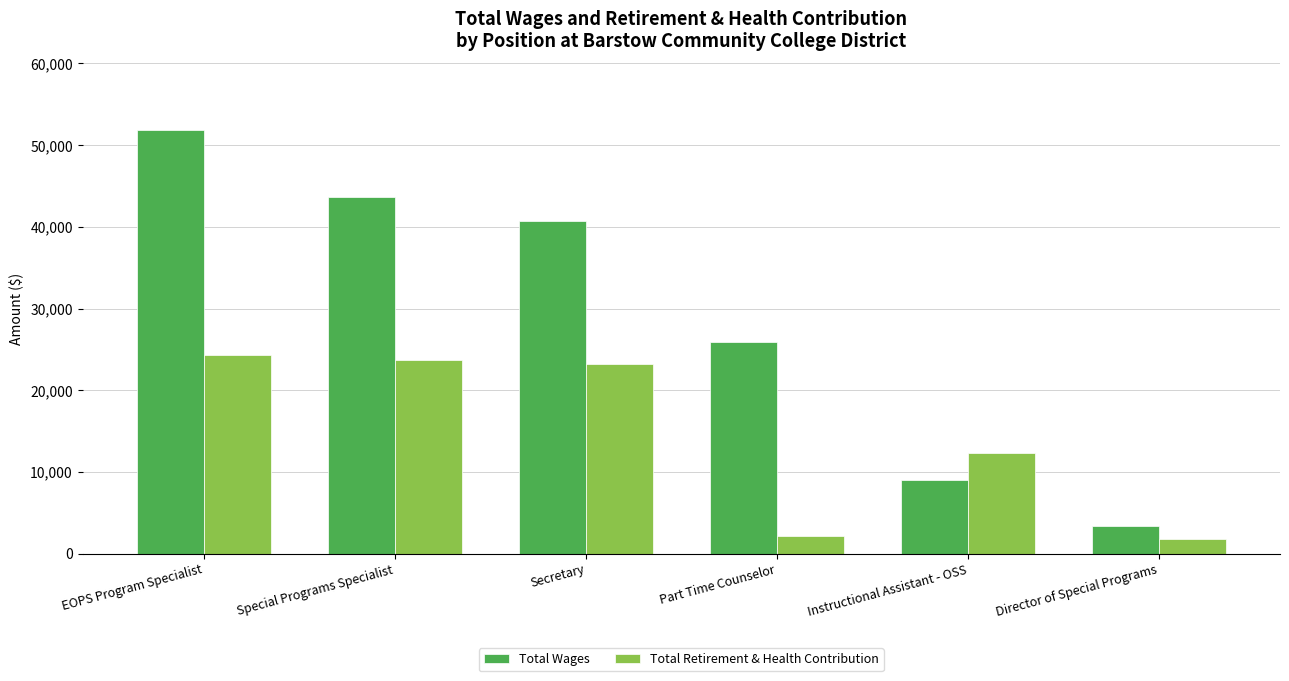

List the series in order of their peak value, lowest first.

Total Retirement & Health Contribution, Total Wages